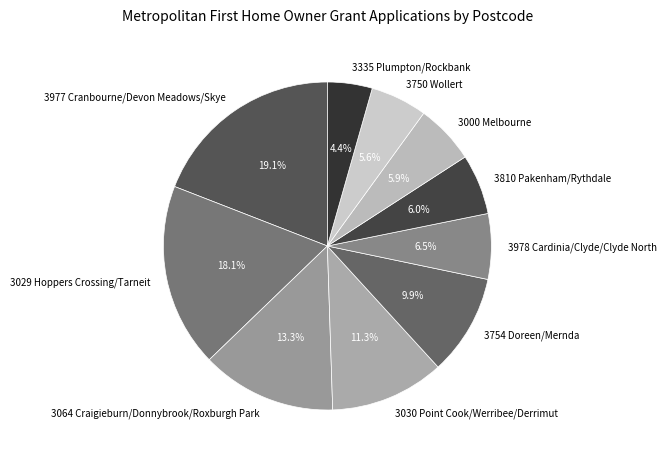

To the nearest percent, what is the average slice percentage?

10%